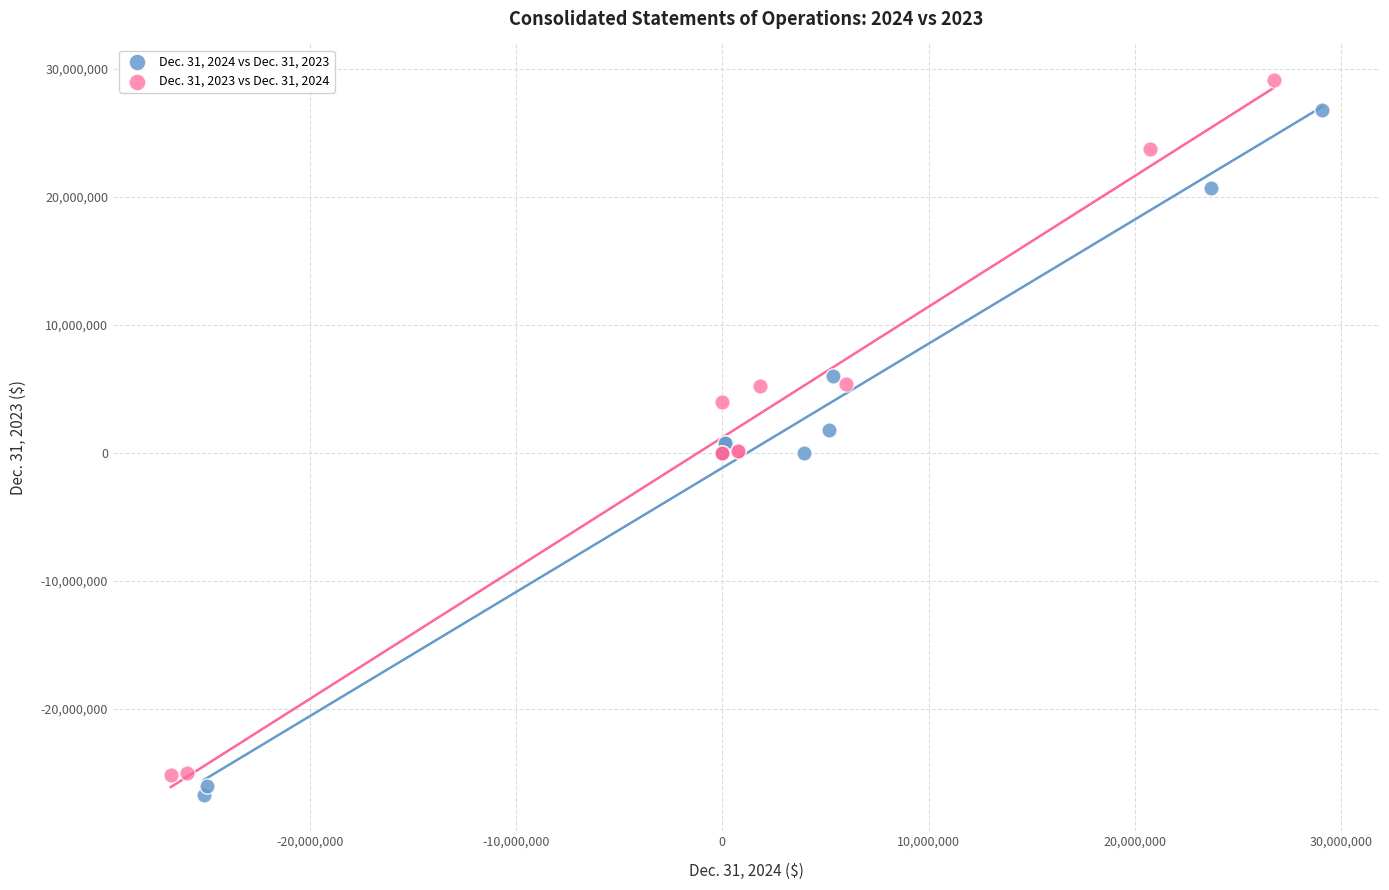

Which series has the widest spread of Y values?

Dec. 31, 2023 vs Dec. 31, 2024